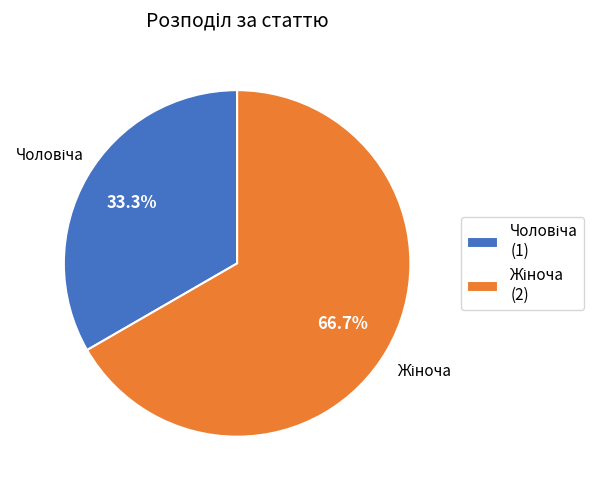

Does any single category account for the majority?

Yes